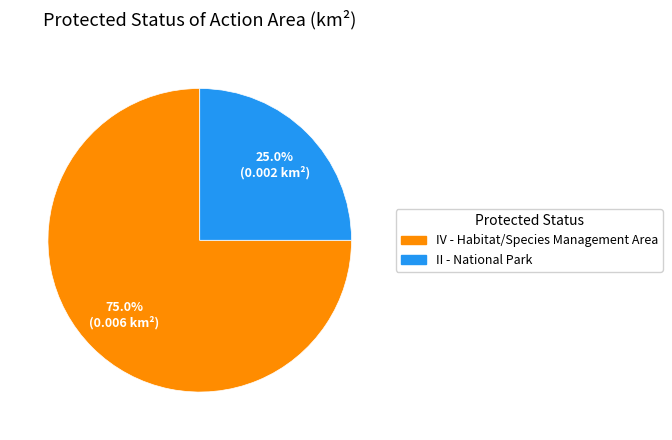

Do II - National Park and IV - Habitat/Species Management Area together represent more than half of the pie?

Yes